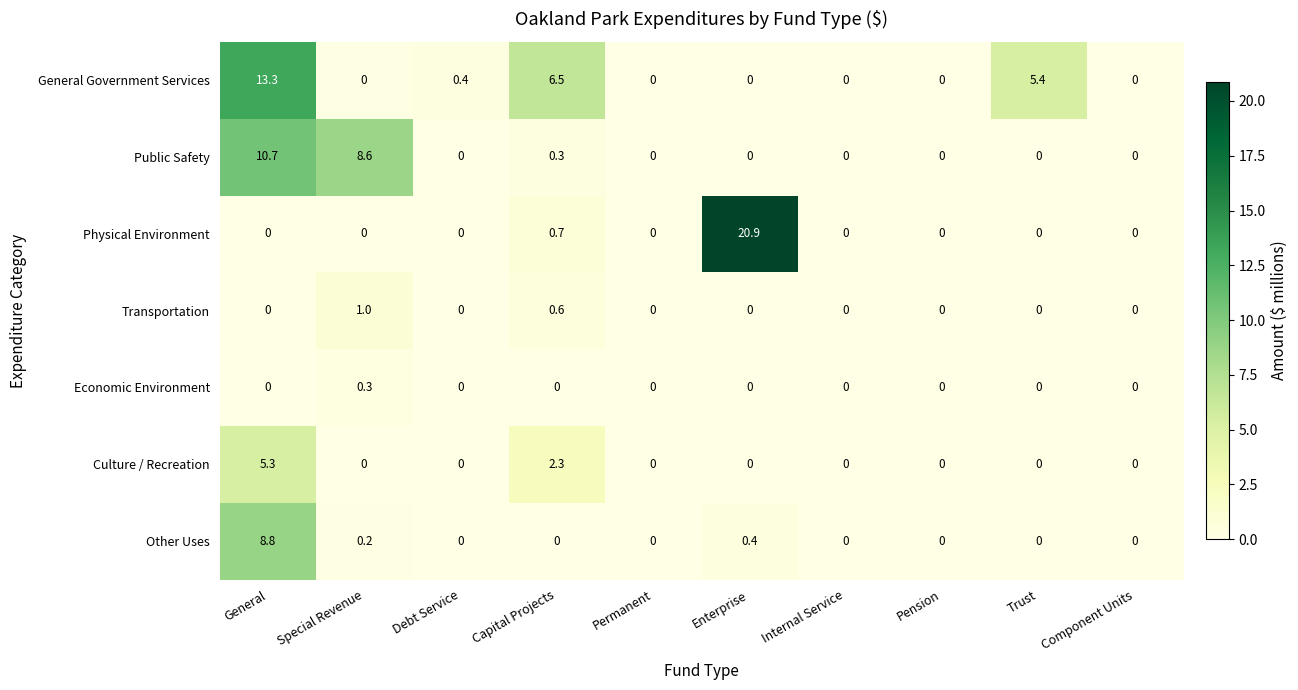

What is the difference between the highest and lowest values at Enterprise?

20.9